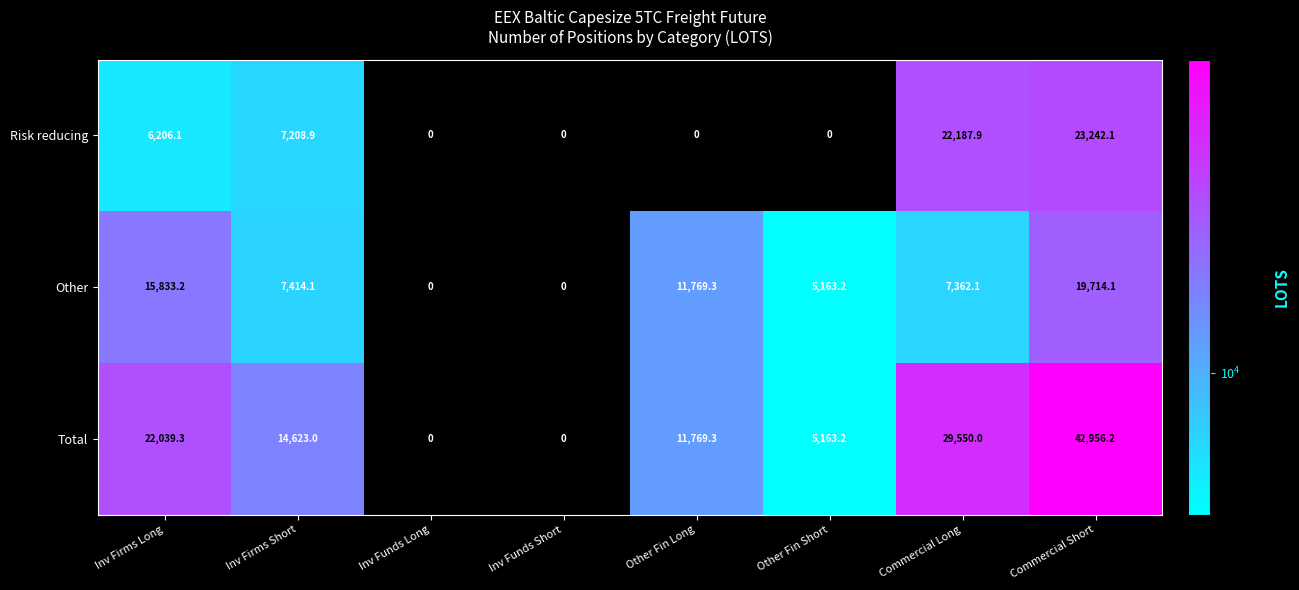

What is the difference between the maximum and second lowest values in the Other series?

19714.1